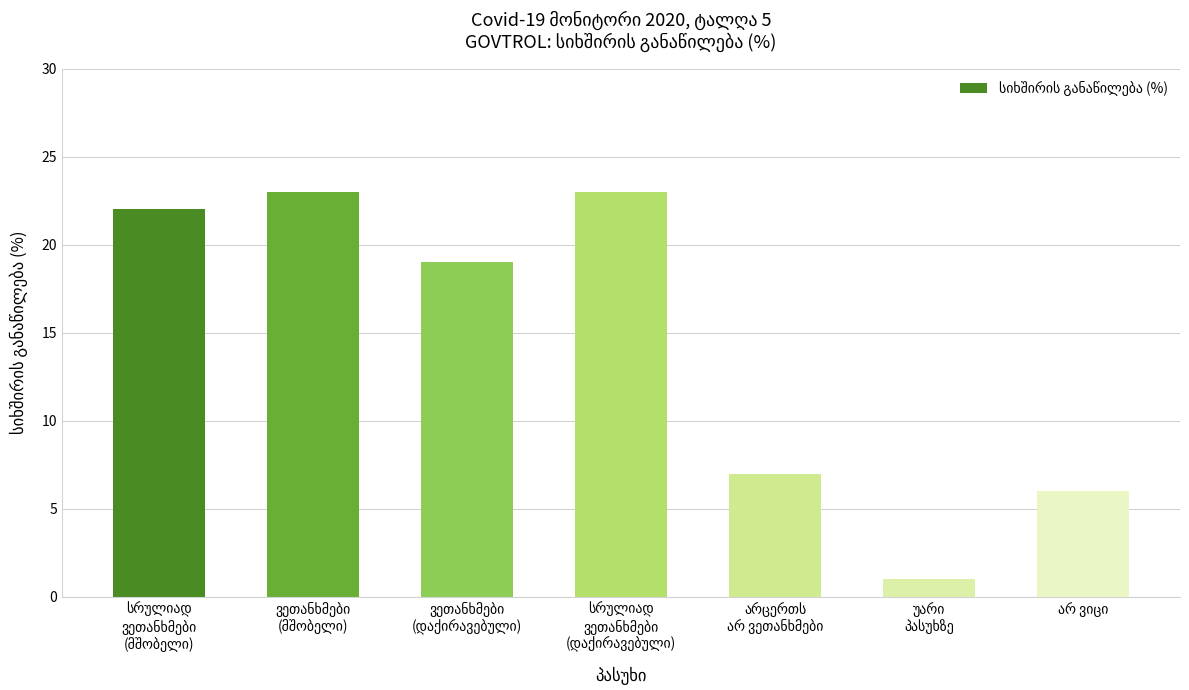

What is the value of the 5th bar from the left?

7